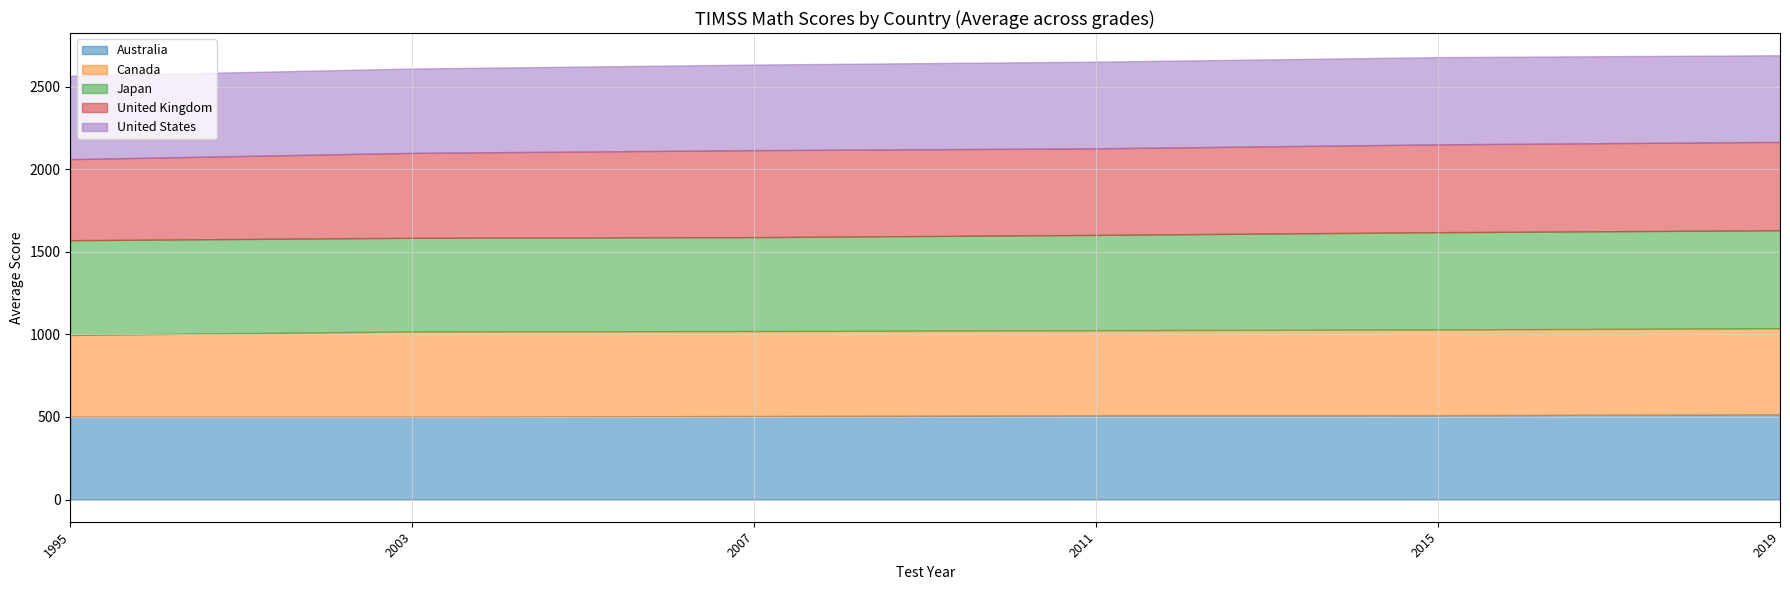

List the series in order of their peak value, lowest first.

Australia, Canada, United States, United Kingdom, Japan